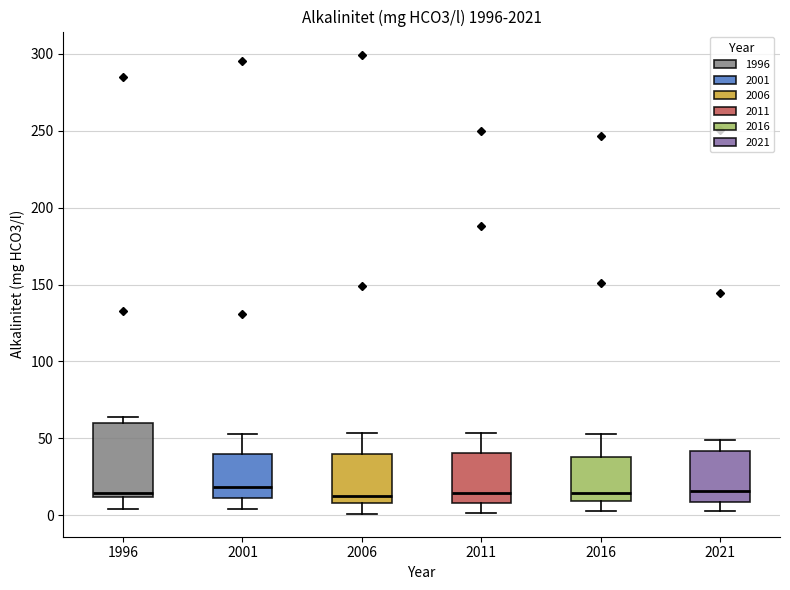

Reading left to right, transcribe this box plot: for each box, give where its median line is, the range the box spans, and where its two whiskers end, as read against the y-axis. The values are not printed on the chart, so give them approximately, as read against the axis.

1996: median 15, box 10 to 60, whiskers 5 to 65
2001: median 20, box 10 to 40, whiskers 5 to 55
2006: median 15, box 10 to 40, whiskers 0 to 55
2011: median 15, box 10 to 40, whiskers 0 to 55
2016: median 15, box 10 to 40, whiskers 5 to 55
2021: median 15, box 10 to 40, whiskers 5 to 50